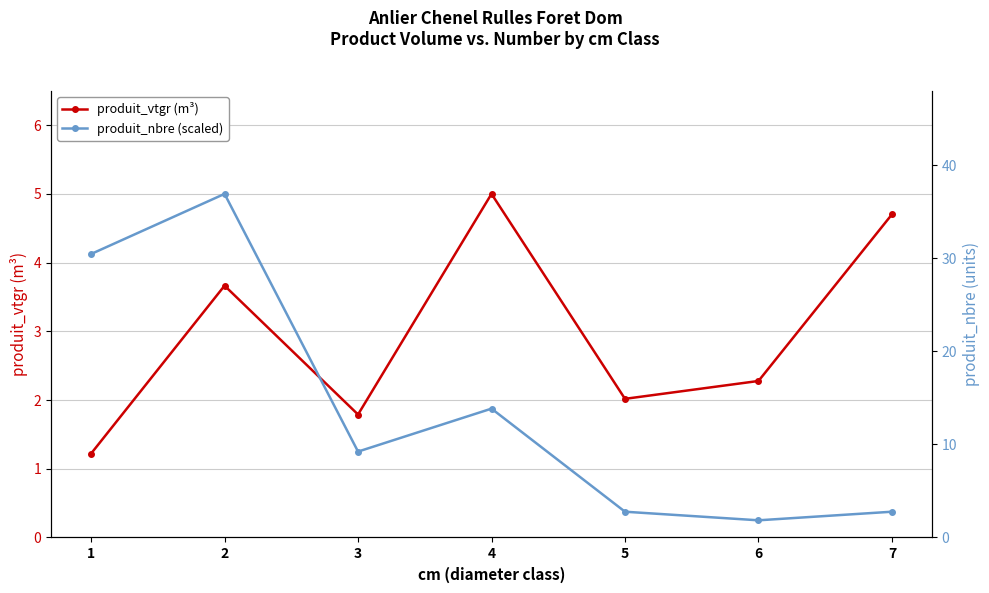

What is the total value across all series at 4?

21.9